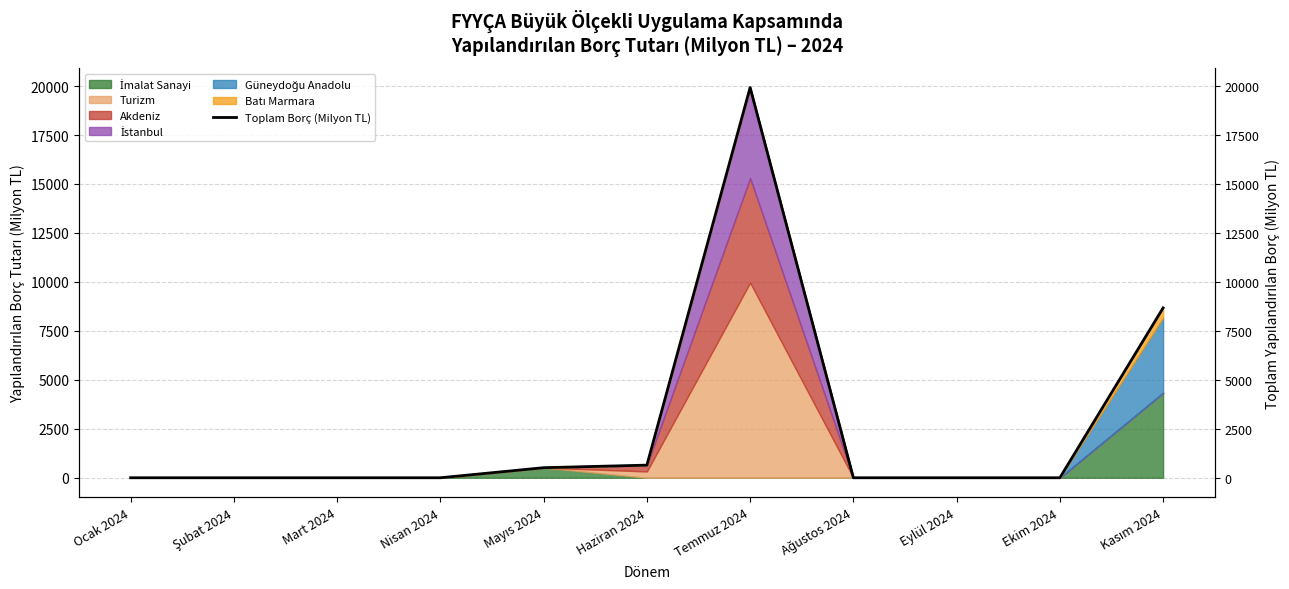

List the labels in order of value, smallest first.

Ocak 2024, Şubat 2024, Mart 2024, Nisan 2024, Ağustos 2024, Eylül 2024, Ekim 2024, Mayıs 2024, Haziran 2024, Kasım 2024, Temmuz 2024